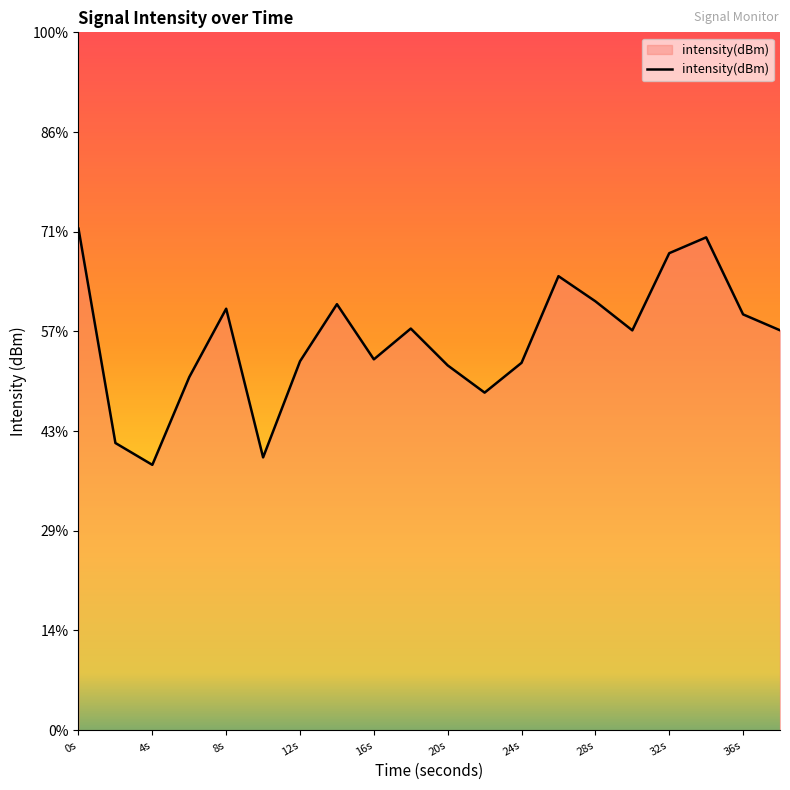

Does the chart display data point markers on the line(s)?

No